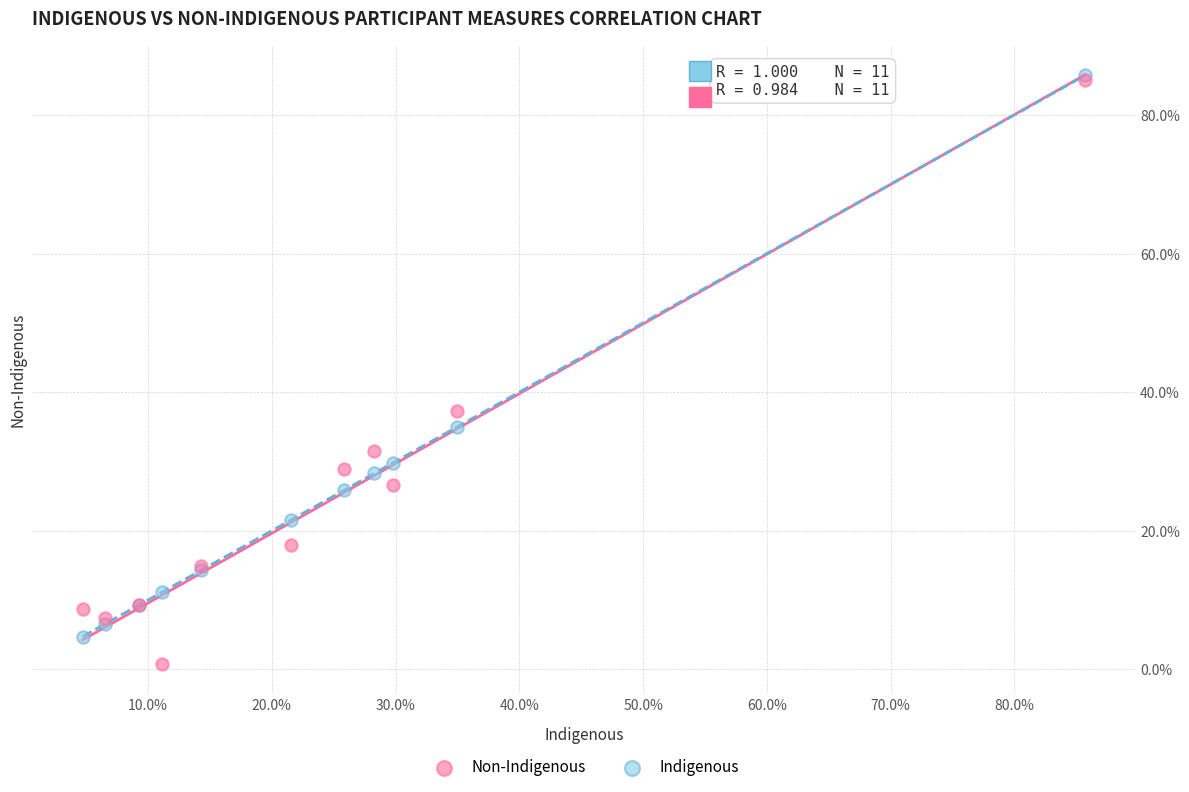

Which series reaches the minimum Y coordinate?

Non-Indigenous